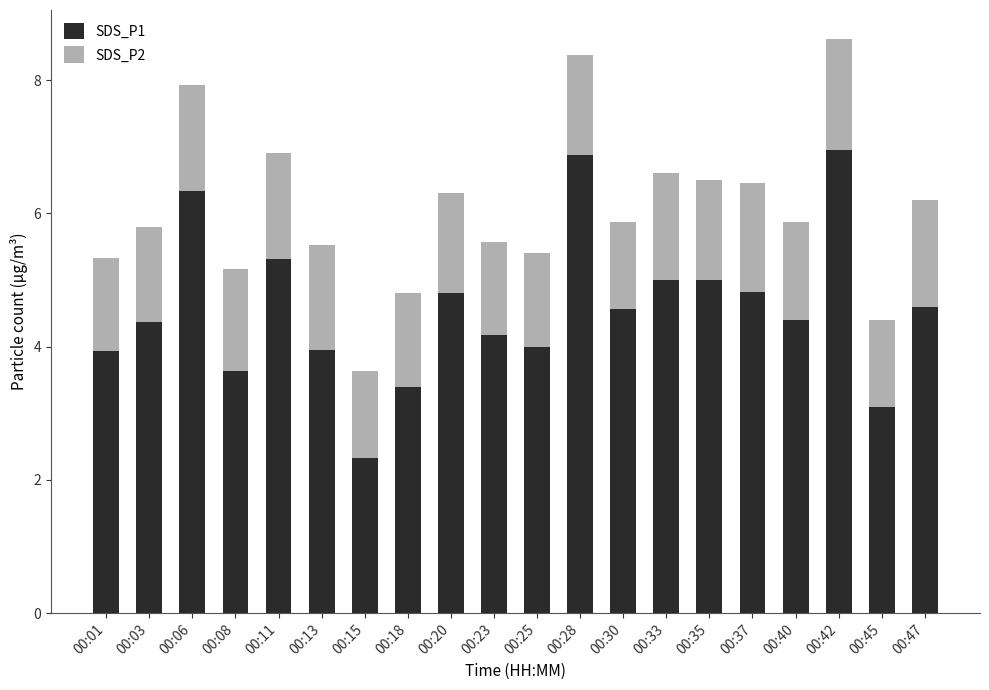

What is the total value across all series at 00:28?

8.4